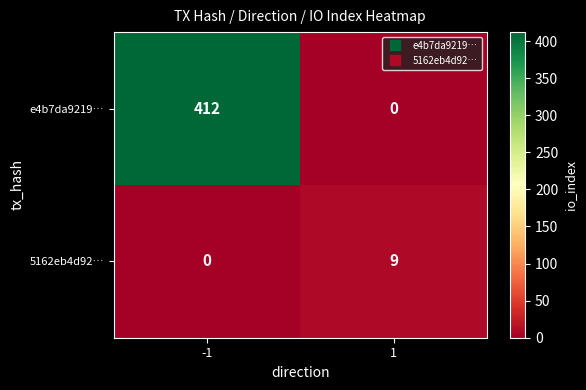

Which series has the largest range (max minus min)?

e4b7da9219…